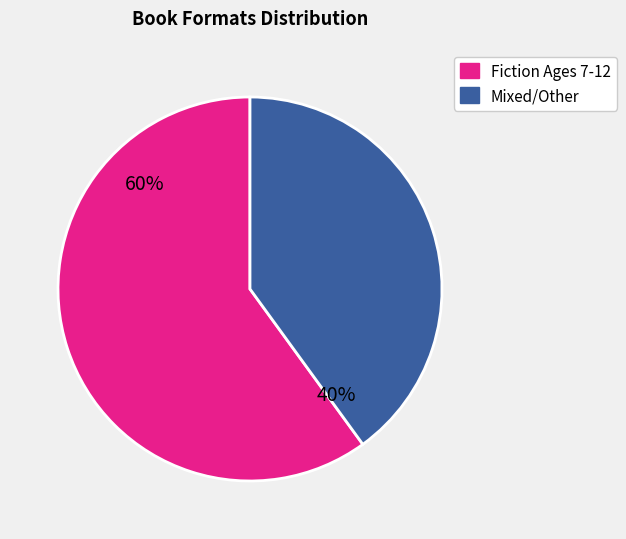

How many slices are in this pie chart?

2